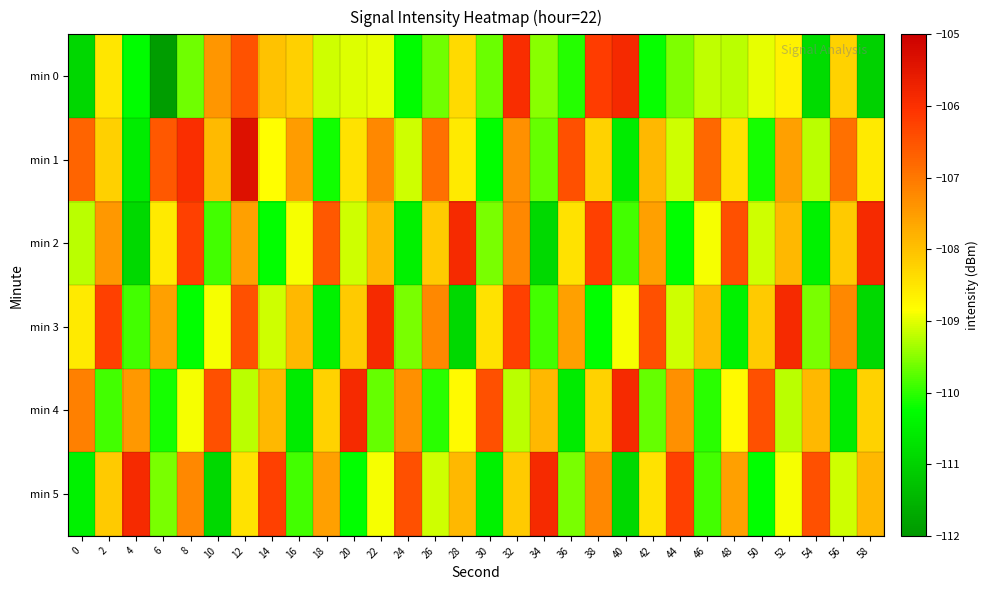

Reading left to right, extract all data points from this chart.

min 0: 0=-110.9	2=-108.5	4=-110.3	6=-111.9	8=-109.6	10=-107.4	12=-106.5	14=-108.0	16=-108.2	18=-109.1	20=-109.0	22=-109.0	24=-110.3	26=-109.6	28=-108.3	30=-109.7	32=-105.9	34=-109.5	36=-110.1	38=-106.2	40=-105.9	42=-110.2	44=-109.5	46=-109.2	48=-109.2	50=-109.0	52=-108.7	54=-110.8	56=-108.2	58=-111.0
min 1: 0=-106.7	2=-108.2	4=-110.5	6=-106.6	8=-106.0	10=-107.9	12=-105.4	14=-108.8	16=-107.5	18=-110.2	20=-108.5	22=-107.2	24=-109.1	26=-106.9	28=-108.6	30=-110.2	32=-107.3	34=-109.7	36=-106.5	38=-108.2	40=-110.6	42=-107.9	44=-109.1	46=-106.8	48=-108.5	50=-110.1	52=-107.6	54=-109.2	56=-106.9	58=-108.6
min 2: 0=-109.2	2=-107.5	4=-110.9	6=-108.6	8=-106.2	10=-109.9	12=-107.6	14=-110.2	16=-108.9	18=-106.6	20=-109.1	22=-107.9	24=-110.5	26=-108.1	28=-105.9	30=-109.6	32=-107.2	34=-110.9	36=-108.5	38=-106.2	40=-109.9	42=-107.6	44=-110.2	46=-108.9	48=-106.5	50=-109.1	52=-107.9	54=-110.5	56=-108.1	58=-105.9
min 3: 0=-108.6	2=-106.2	4=-109.9	6=-107.6	8=-110.2	10=-108.9	12=-106.5	14=-109.1	16=-107.9	18=-110.5	20=-108.1	22=-105.9	24=-109.6	26=-107.2	28=-110.9	30=-108.5	32=-106.2	34=-109.9	36=-107.6	38=-110.2	40=-108.9	42=-106.5	44=-109.1	46=-107.9	48=-110.5	50=-108.1	52=-105.9	54=-109.6	56=-107.2	58=-110.9
min 4: 0=-107.1	2=-109.9	4=-107.5	6=-110.1	8=-108.9	10=-106.5	12=-109.2	14=-107.9	16=-110.6	18=-108.2	20=-105.9	22=-109.7	24=-107.3	26=-110.0	28=-108.8	30=-106.5	32=-109.2	34=-107.9	36=-110.6	38=-108.2	40=-105.9	42=-109.7	44=-107.3	46=-110.0	48=-108.8	50=-106.5	52=-109.2	54=-107.9	56=-110.6	58=-108.2
min 5: 0=-110.5	2=-108.1	4=-105.9	6=-109.6	8=-107.2	10=-110.9	12=-108.5	14=-106.2	16=-109.9	18=-107.6	20=-110.2	22=-108.9	24=-106.5	26=-109.1	28=-107.9	30=-110.5	32=-108.1	34=-105.9	36=-109.6	38=-107.2	40=-110.9	42=-108.5	44=-106.2	46=-109.9	48=-107.6	50=-110.2	52=-108.9	54=-106.5	56=-109.1	58=-107.9